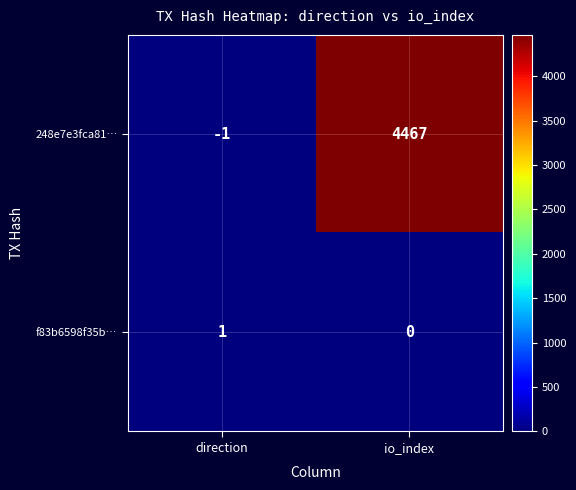

What is the sum of the 248e7e3fca81… values at direction and io_index?

4466